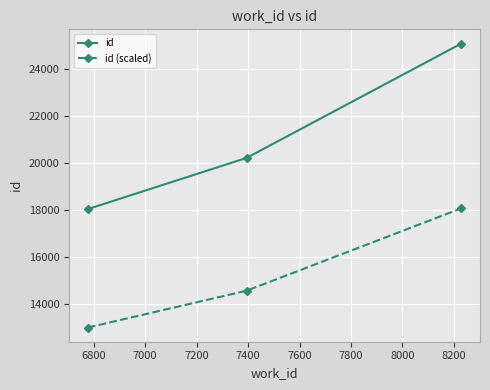

How many categories are shown in the chart?

3